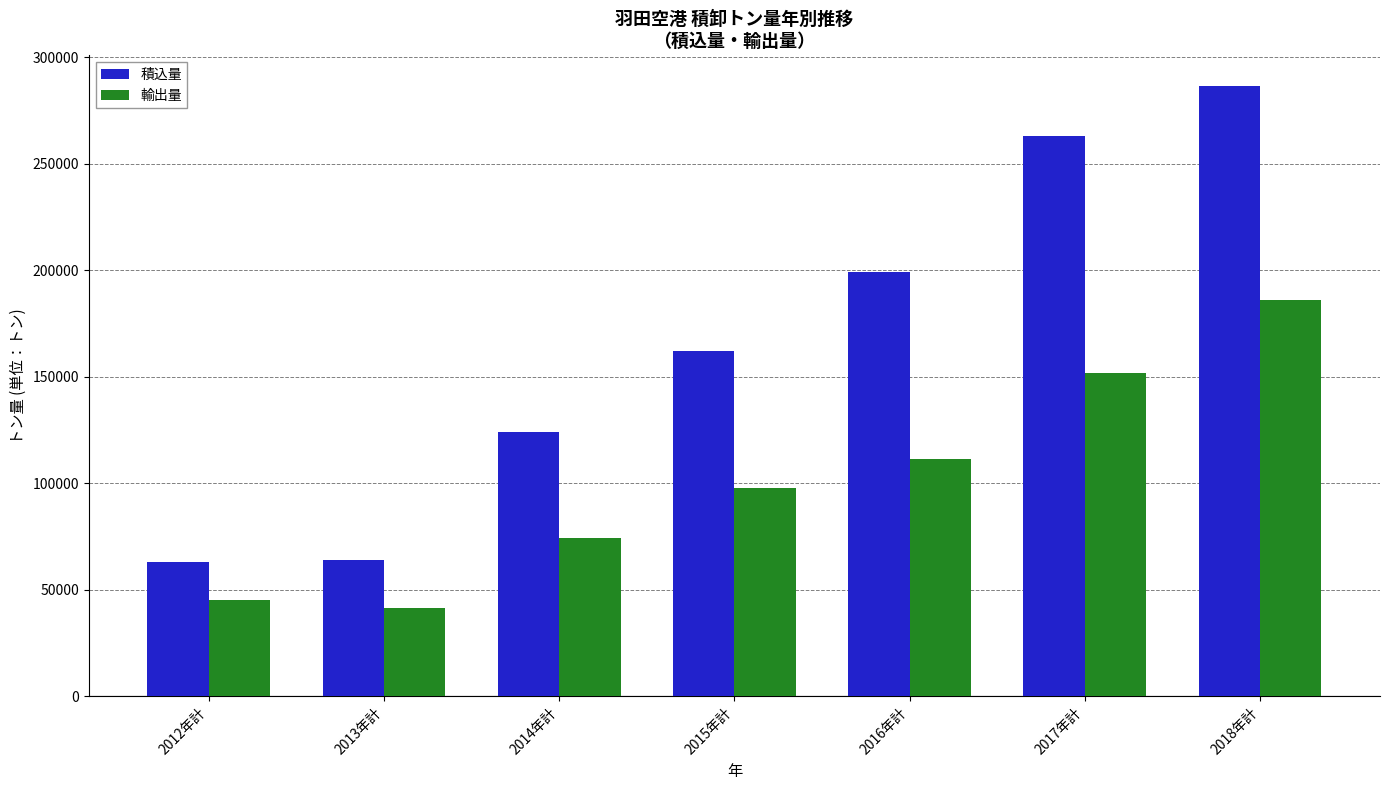

What is the label of the 4th bar from the right?

2015年計